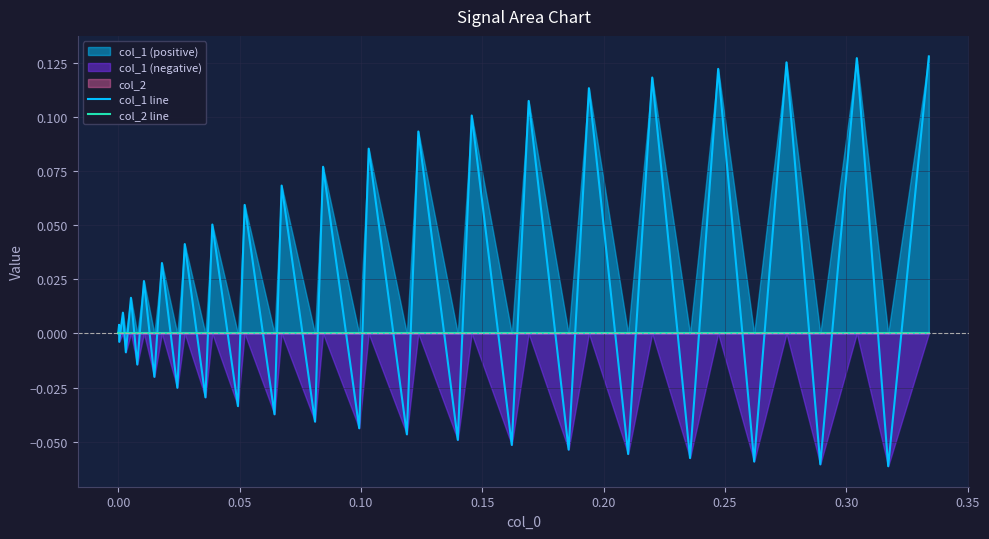

What is the sum of all col_1 line values?

0.8